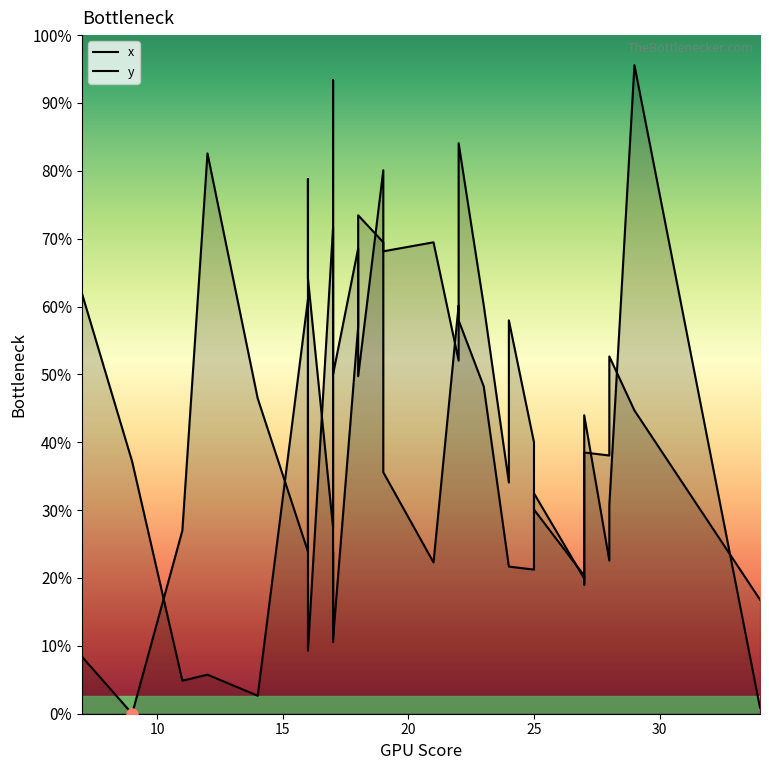

Which series has the widest spread of values?

x